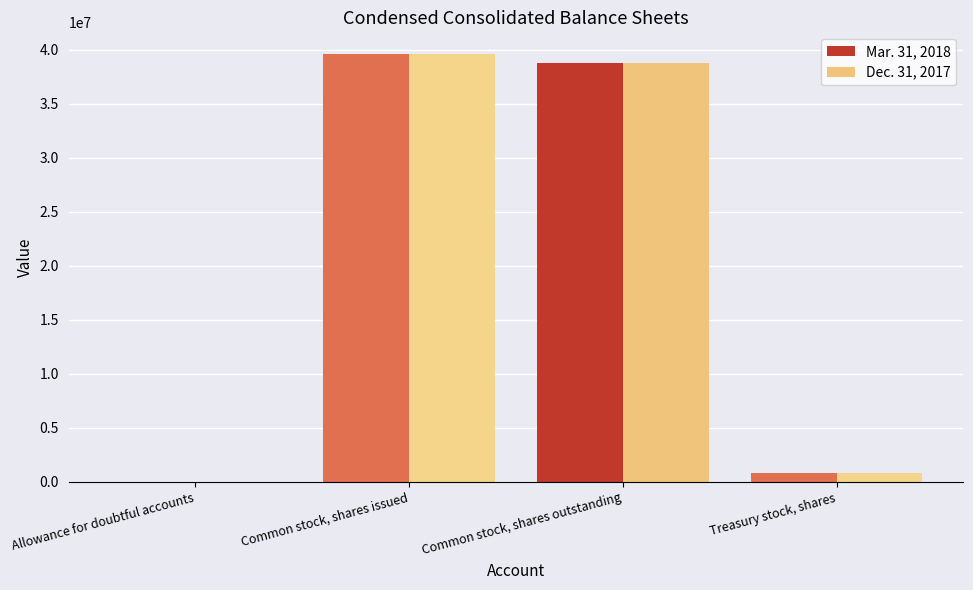

Where is Dec. 31, 2017 nearest to the value 19813039?

Common stock, shares outstanding